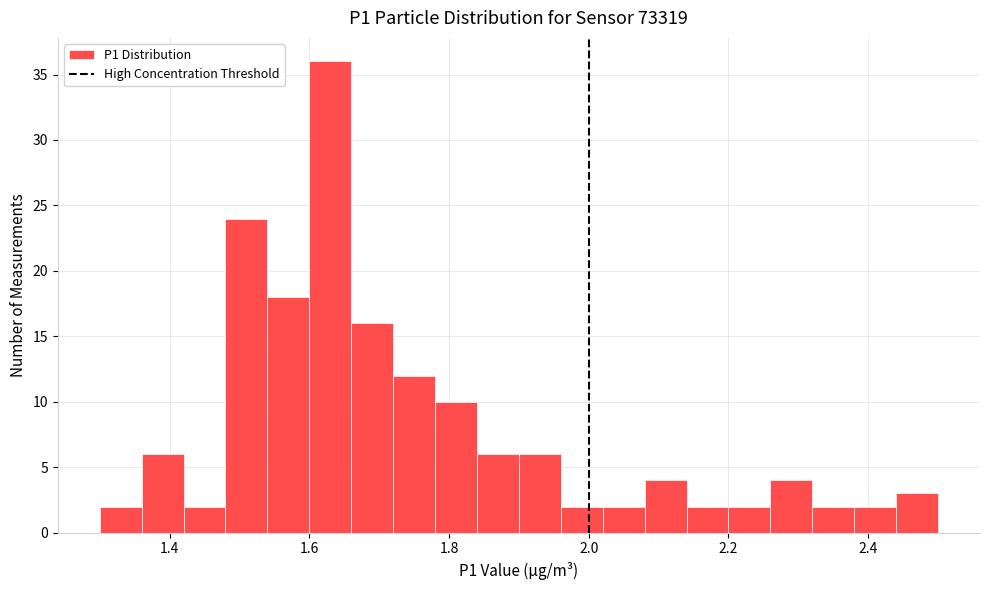

Read against the x-axis, roughly where is the centre of the tallest bar?

1.64